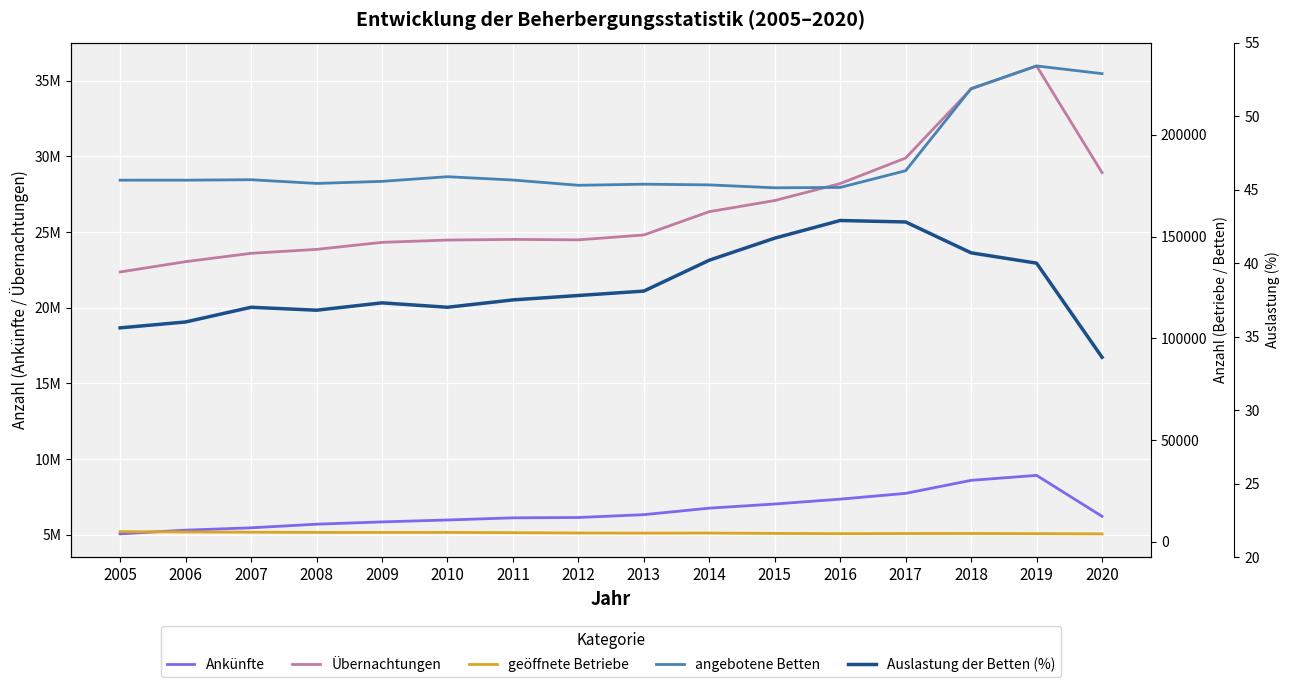

At which category is the sum across all series the highest?

2019